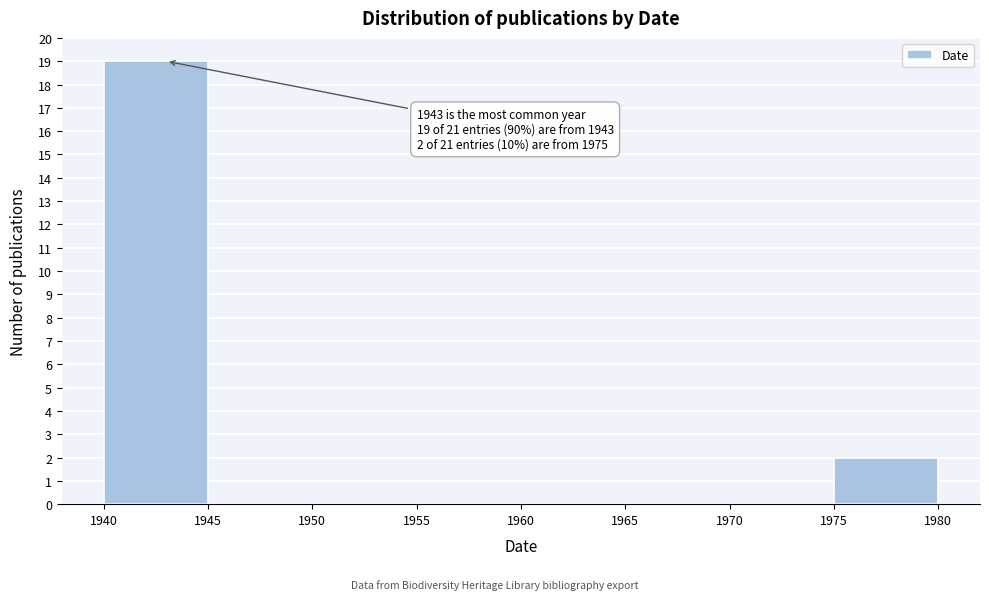

Which range on the x-axis has the tallest bar?

1940 to 1945